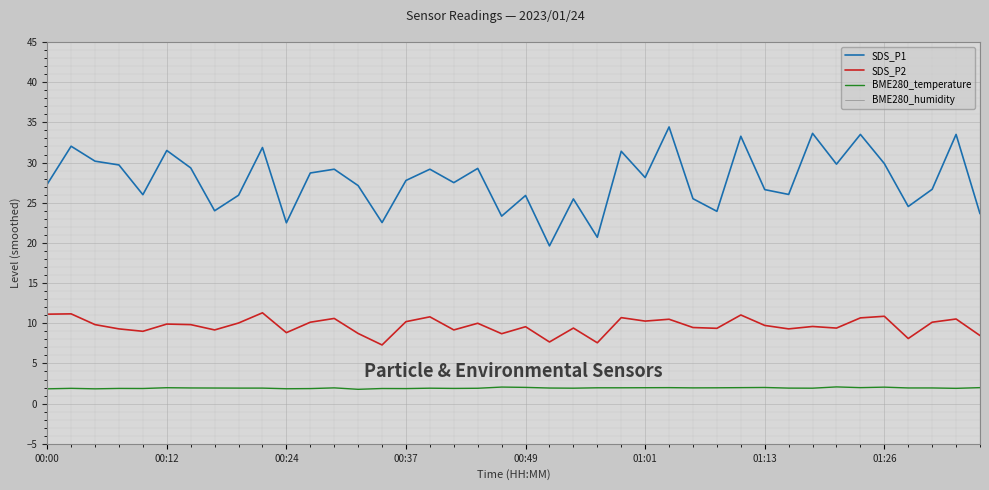

True or false: SDS_P1 has a value of 6.6 at 19.

False